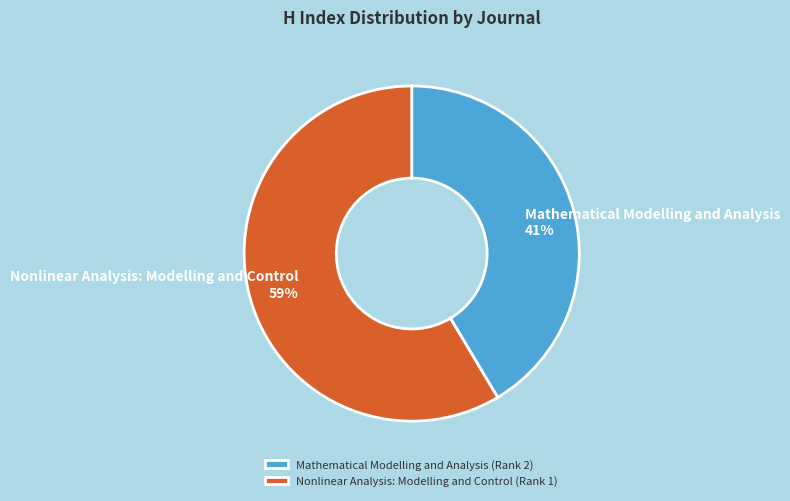

Rank the categories by value from highest to lowest.

Nonlinear Analysis: Modelling and Control (Rank 1), Mathematical Modelling and Analysis (Rank 2)